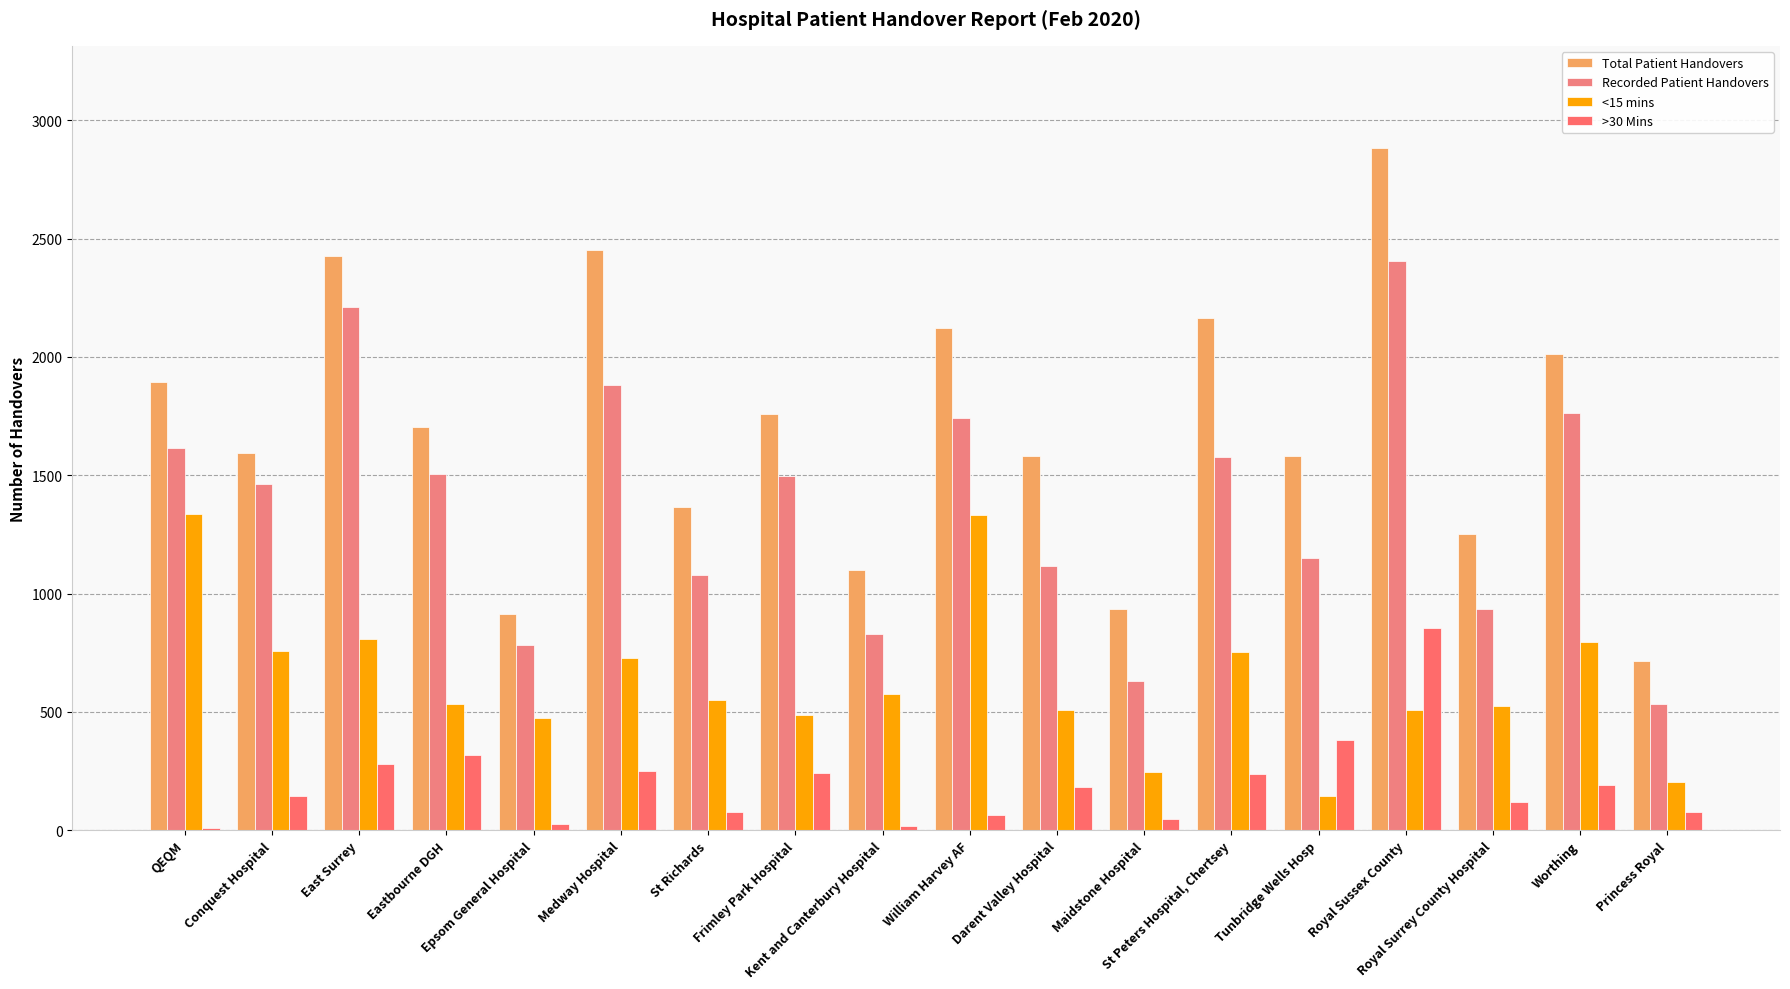

Does the chart contain stacked bars?

No